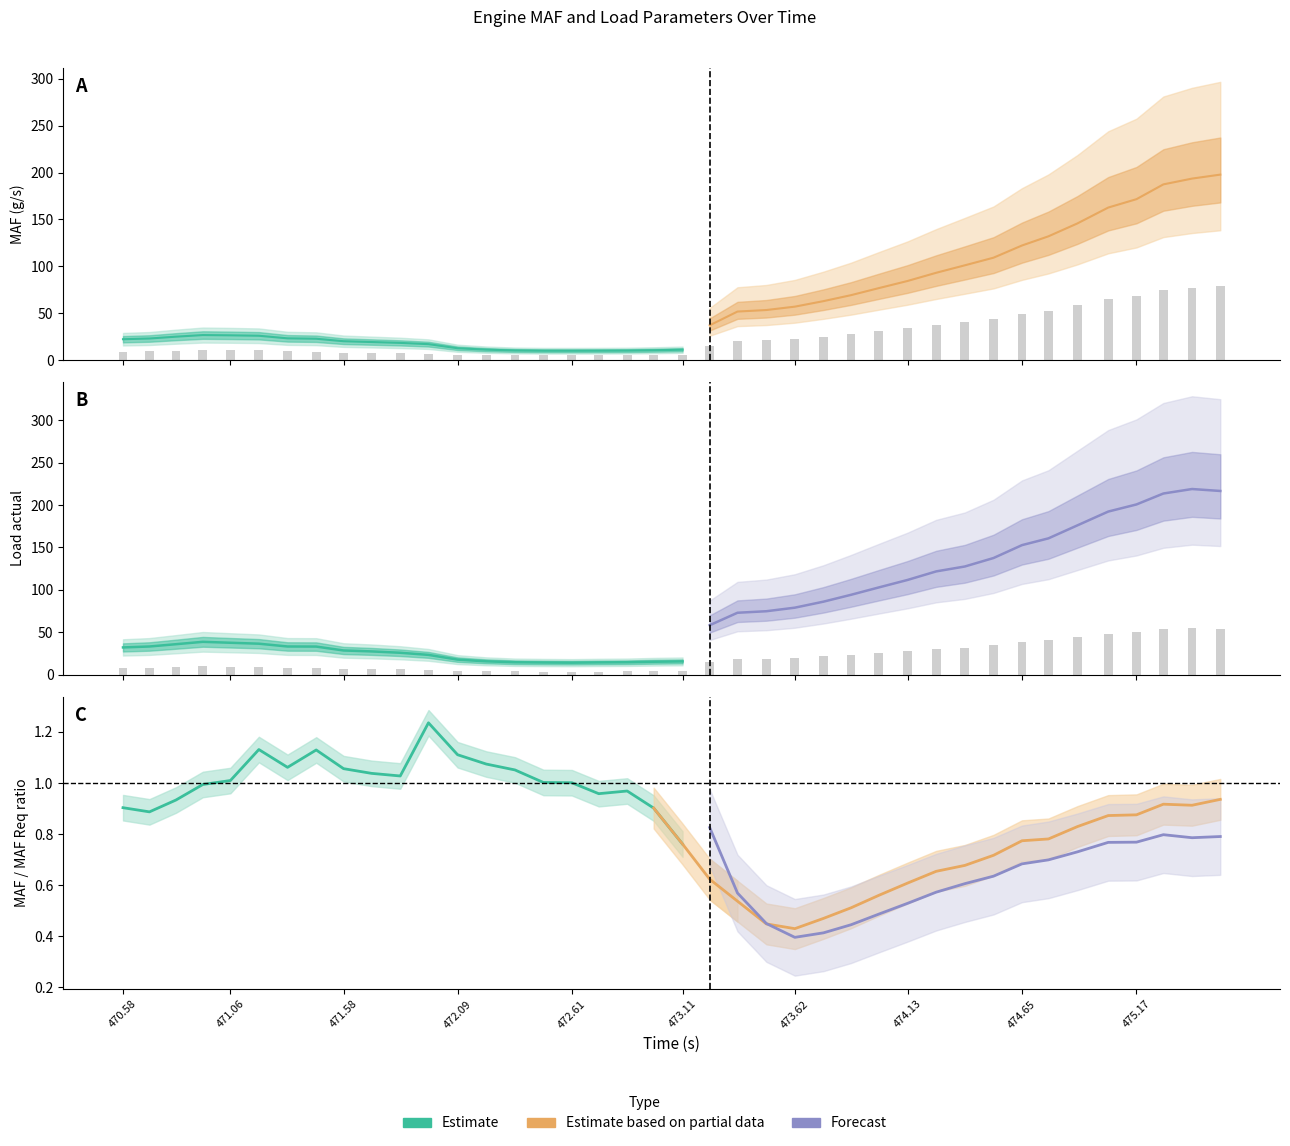

Which series changed the most between 472.483 and 473.363?

MAF (g/s)